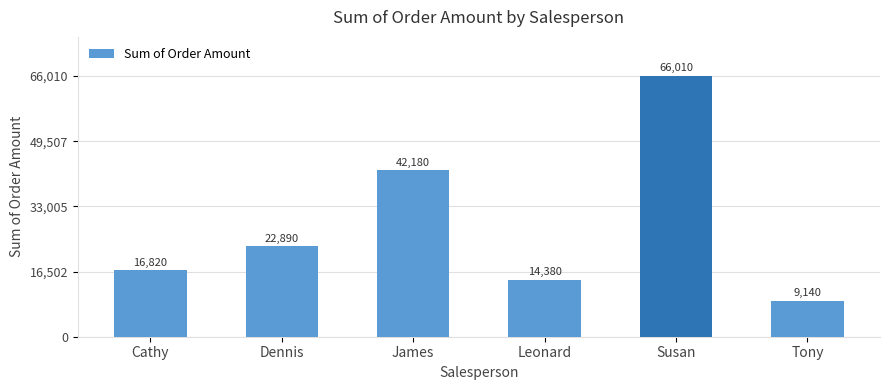

What is the ratio of the value at Susan to the value at Dennis?

2.9